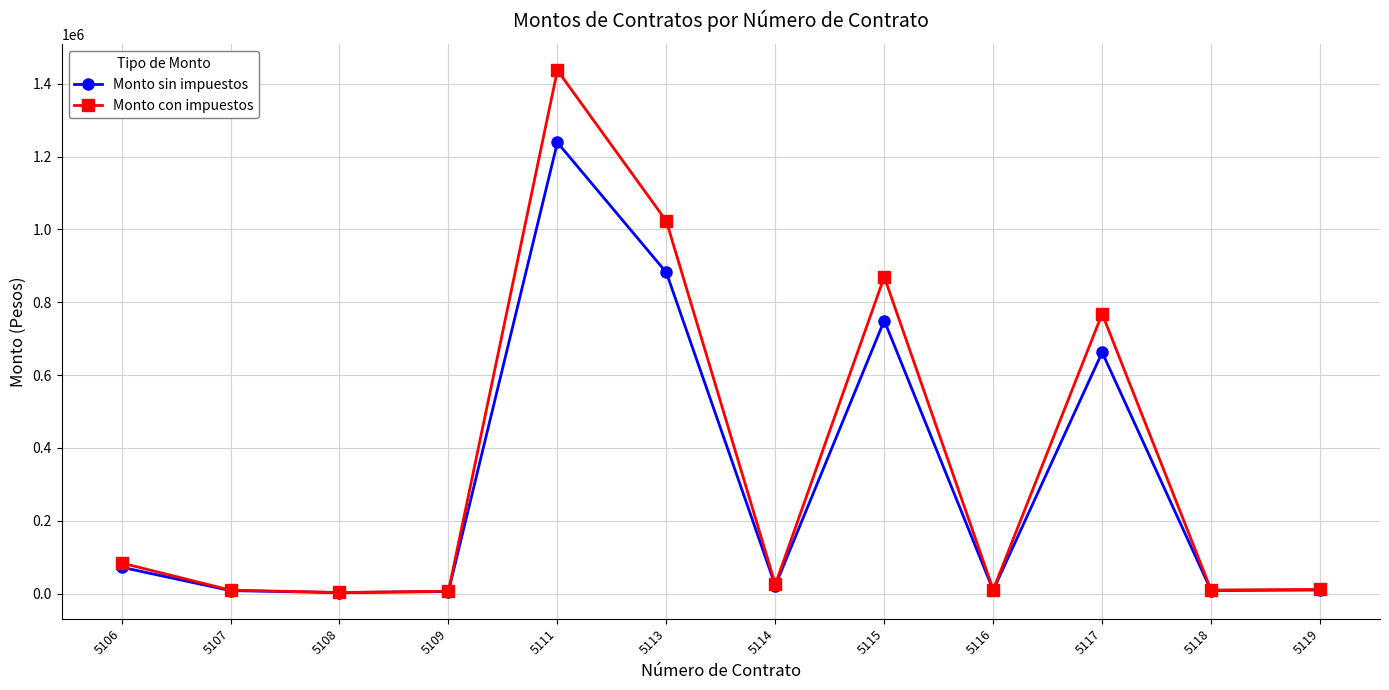

What is the minimum value for Monto con impuestos?

3190.2